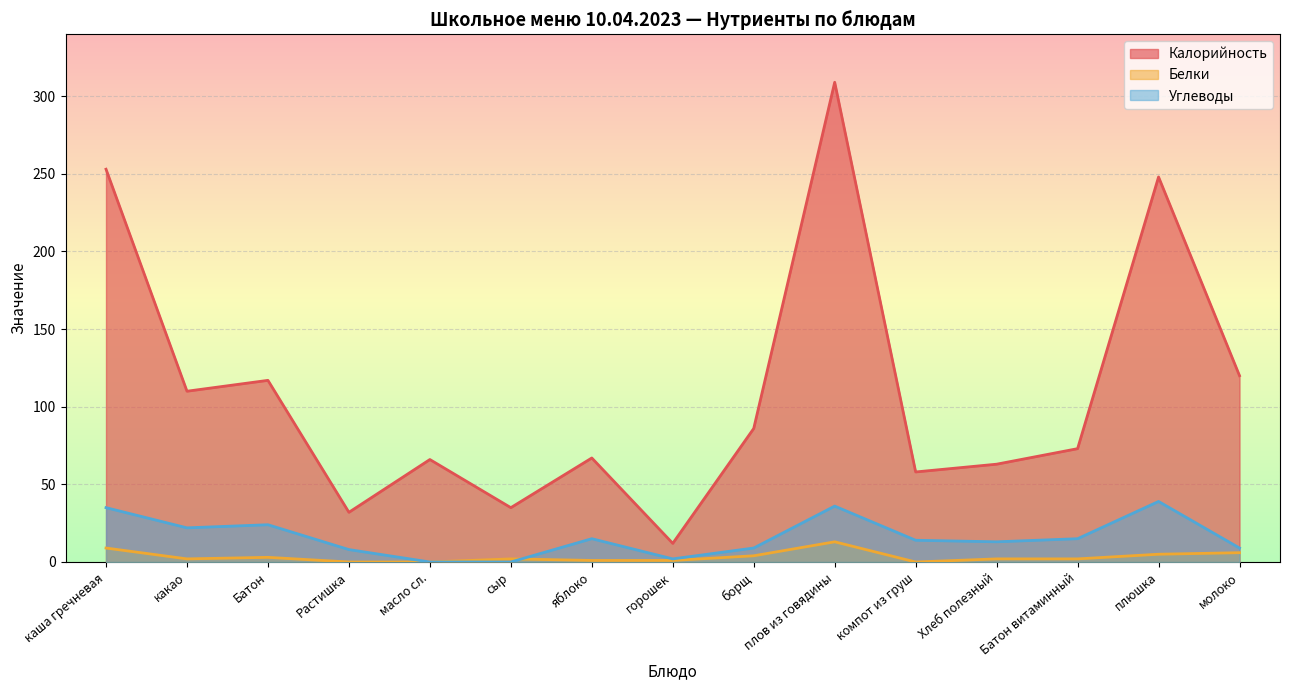

How many data points in Углеводы are less than 14?

7